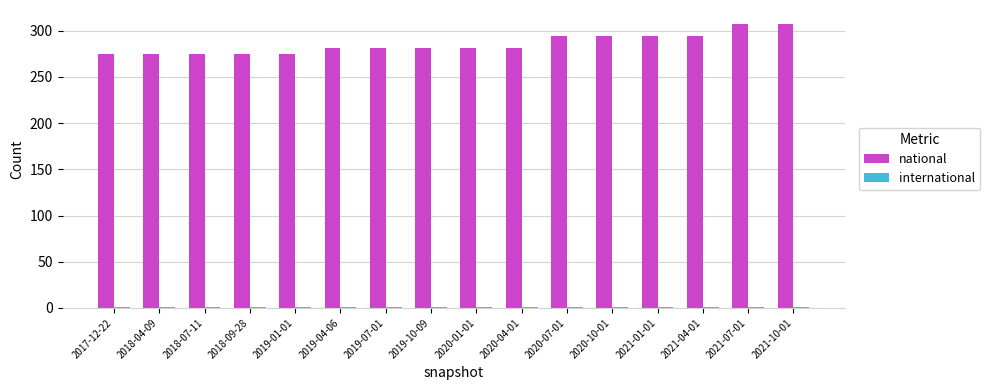

Which series has the widest spread of values?

national